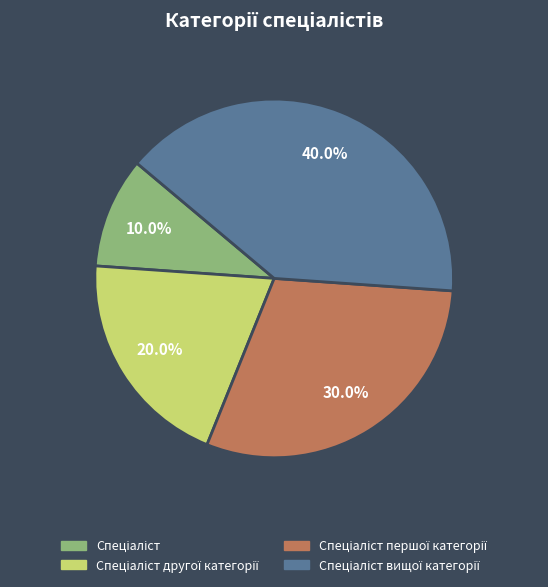

To the nearest percent, what is the average slice percentage?

25%